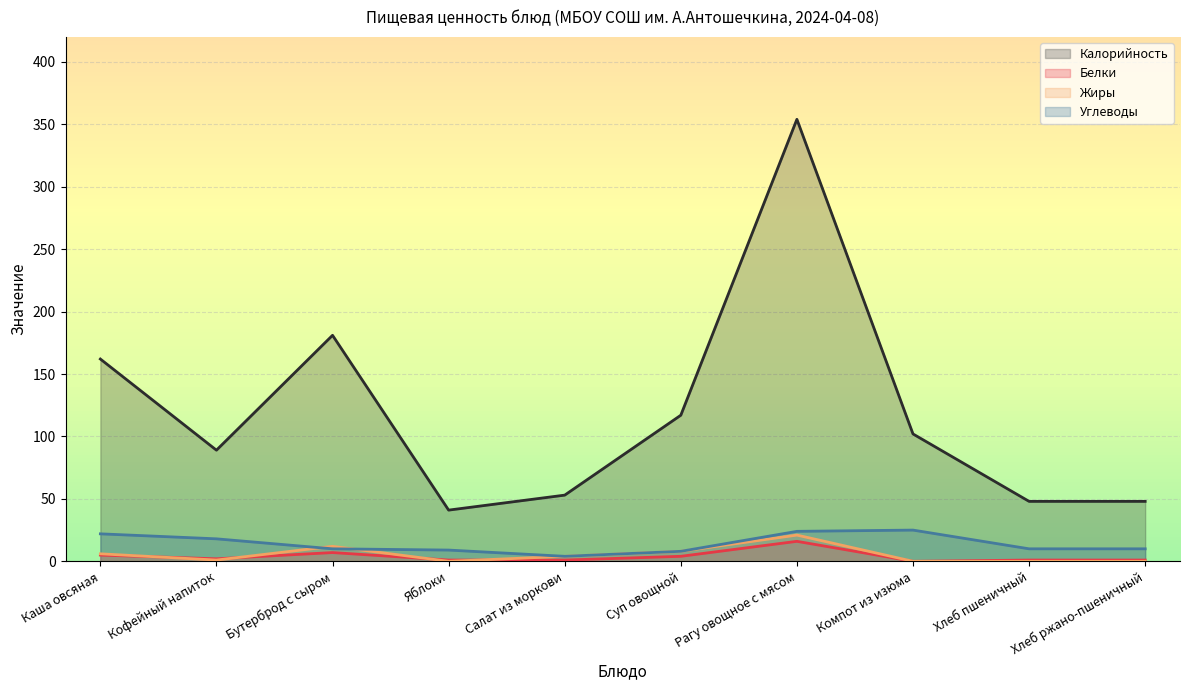

Reading right to left, what are all the values shown in this chart?

Калорийность: 48	48	102	354	117	53	41	181	89	162
Белки: 1	1	0	16	4	1	1	7	2	5
Жиры: 0	0	0	21	8	4	0	12	1	6
Углеводы: 10	10	25	24	8	4	9	10	18	22